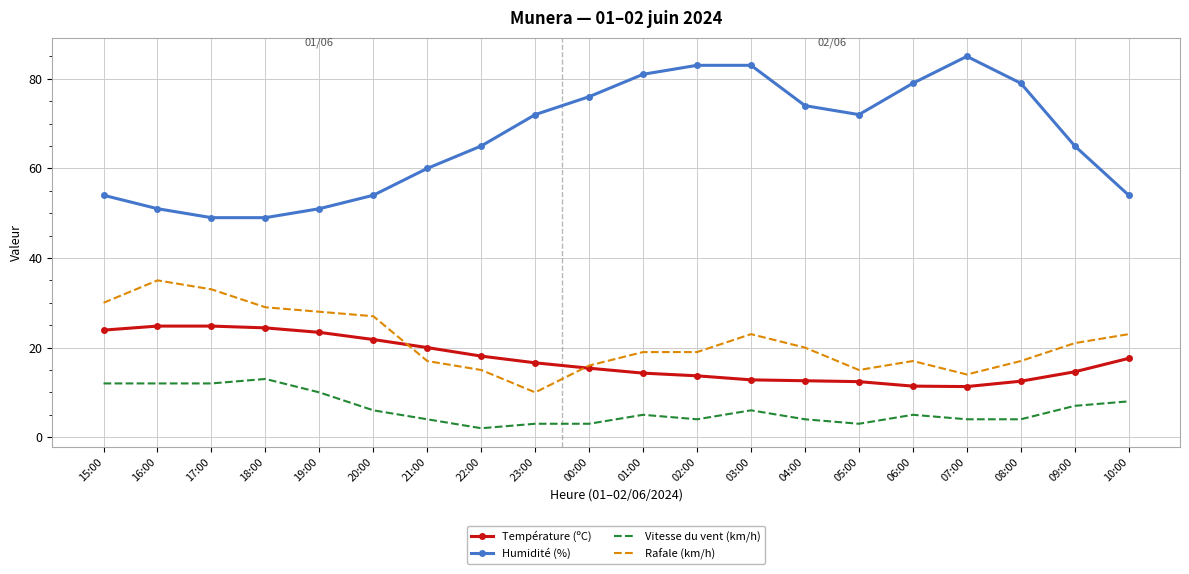

What is the difference between the highest and lowest values at 06:00?

74.0